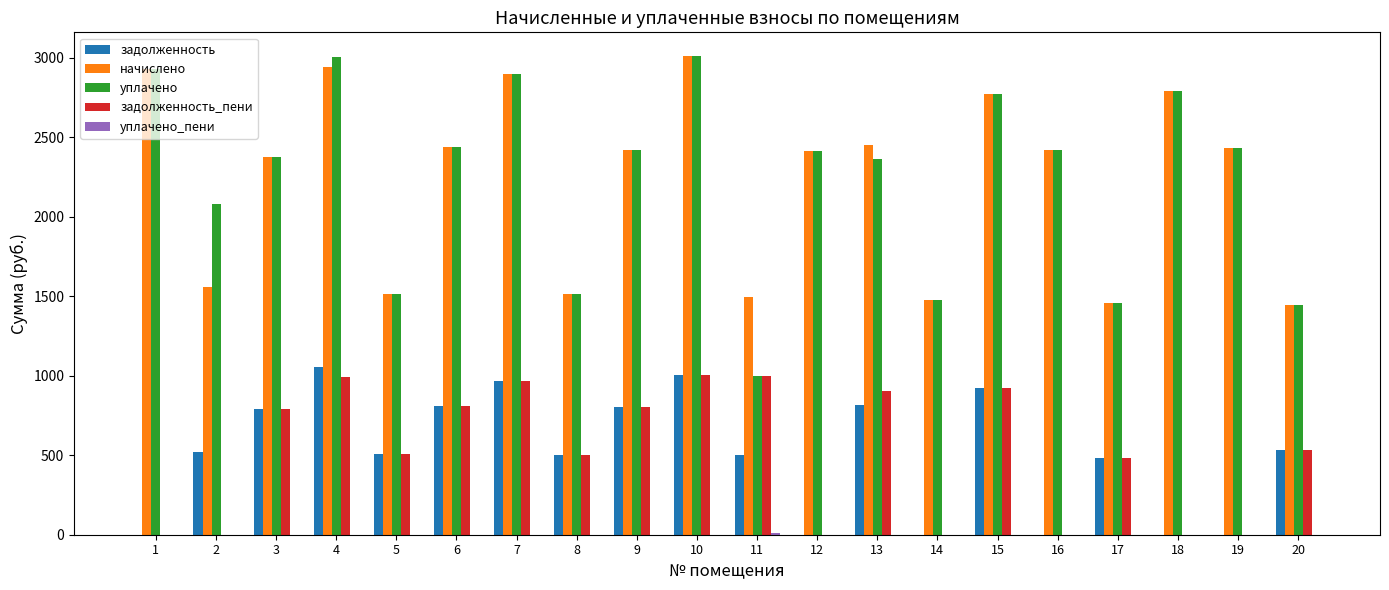

What is the greatest value displayed?

3008.6